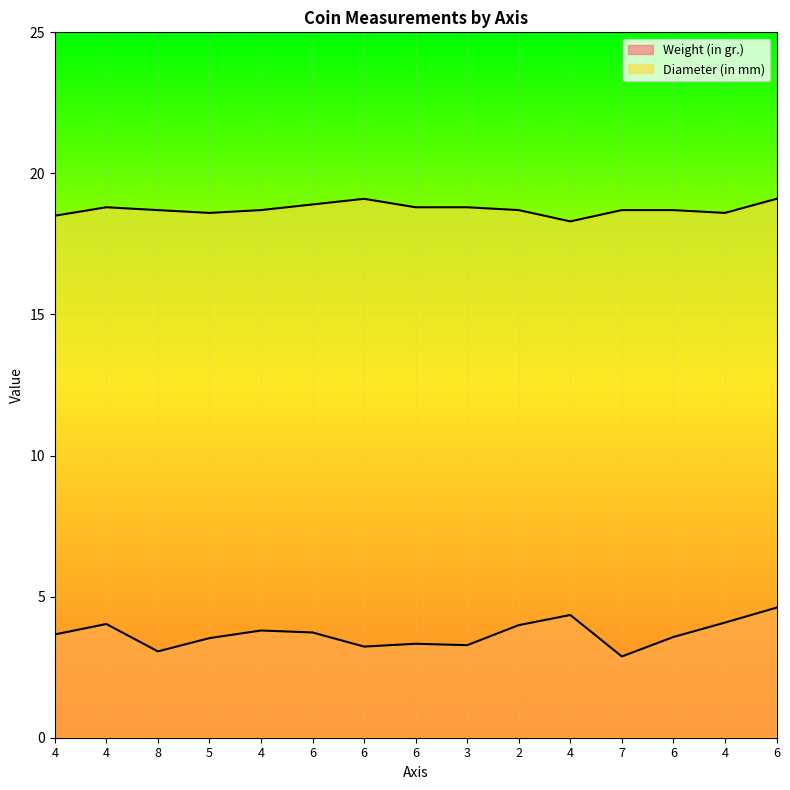

Reading left to right, list all the values displayed in this chart.

Weight (in gr.): 4=3.7	4=4.0	8=3.1	5=3.5	4=3.8	6=3.7	6=3.2	6=3.3	3=3.3	2=4.0	4=4.3	7=2.9	6=3.6	4=4.1	6=4.6
Diameter (in mm): 4=18.5	4=18.8	8=18.7	5=18.6	4=18.7	6=18.9	6=19.1	6=18.8	3=18.8	2=18.7	4=18.3	7=18.7	6=18.7	4=18.6	6=19.1